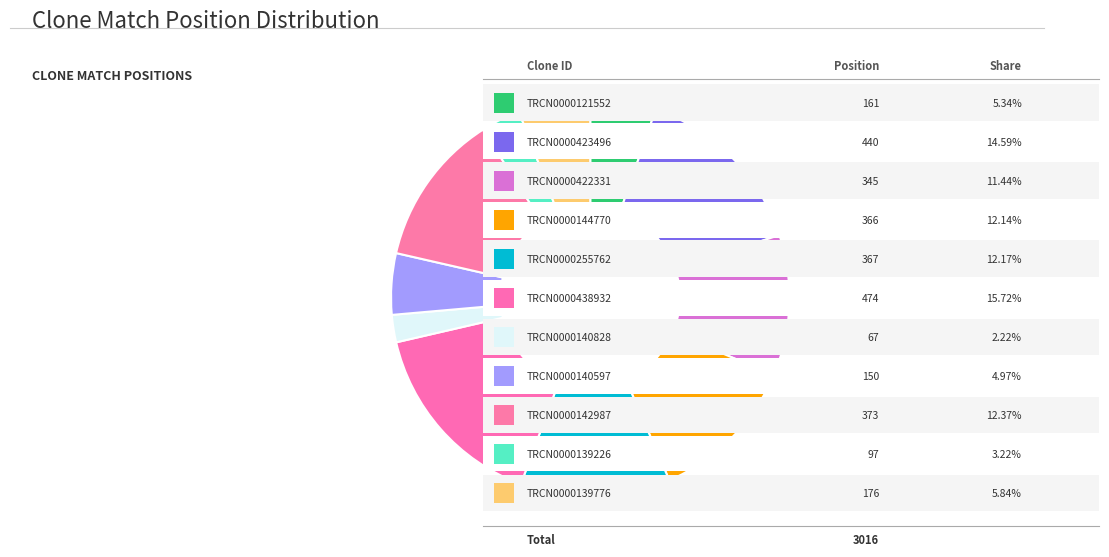

How many segments does this pie chart have?

11